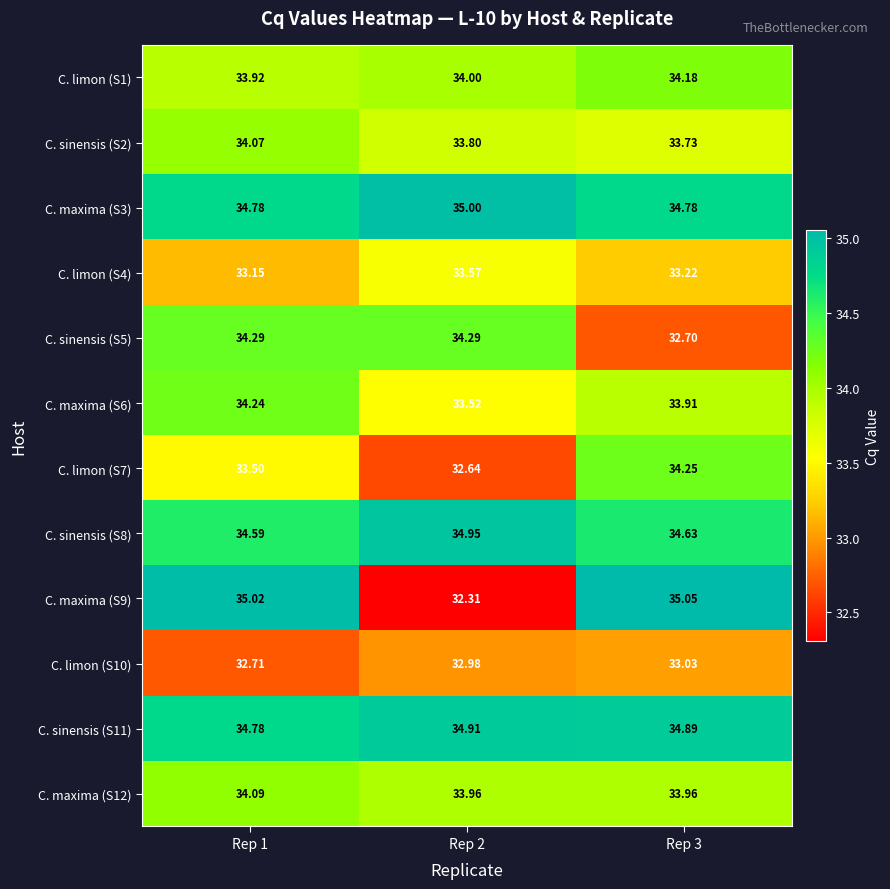

Is the value of C. sinensis (S5) at Rep 3 greater than the value of C. sinensis (S2) at Rep 2?

No